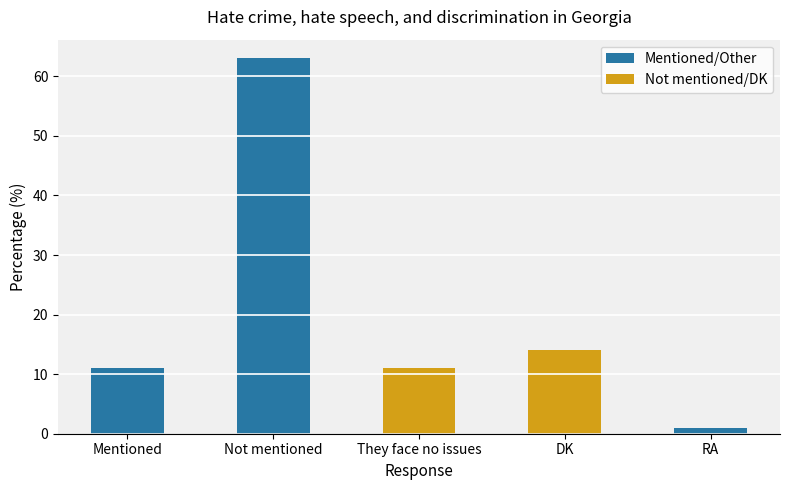

Rank the categories by value from lowest to highest.

RA, Mentioned, They face no issues, DK, Not mentioned